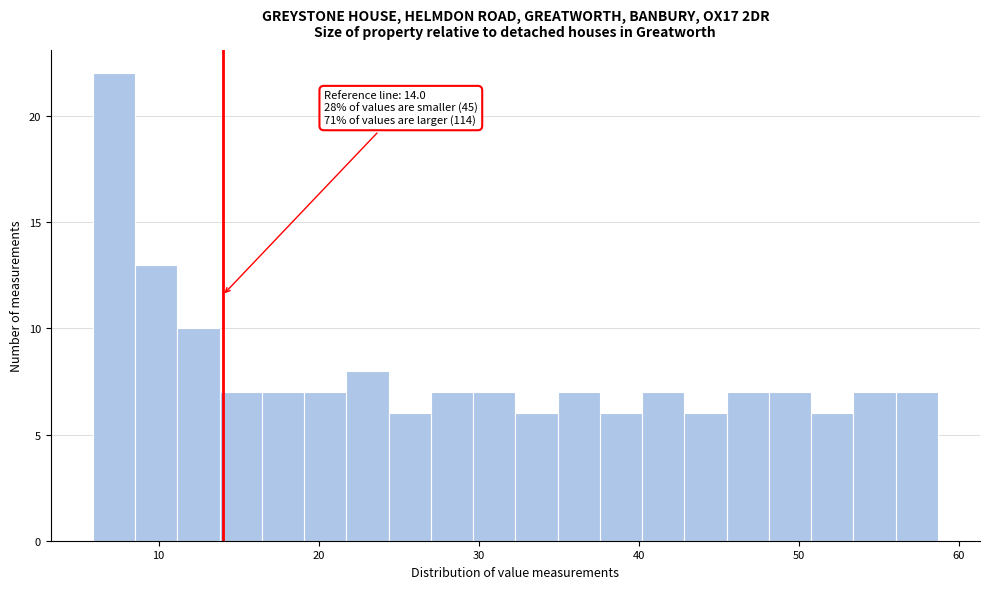

Around what value on the x-axis is the tallest bar? Give the approximate position of its centre, as read against the axis.

7